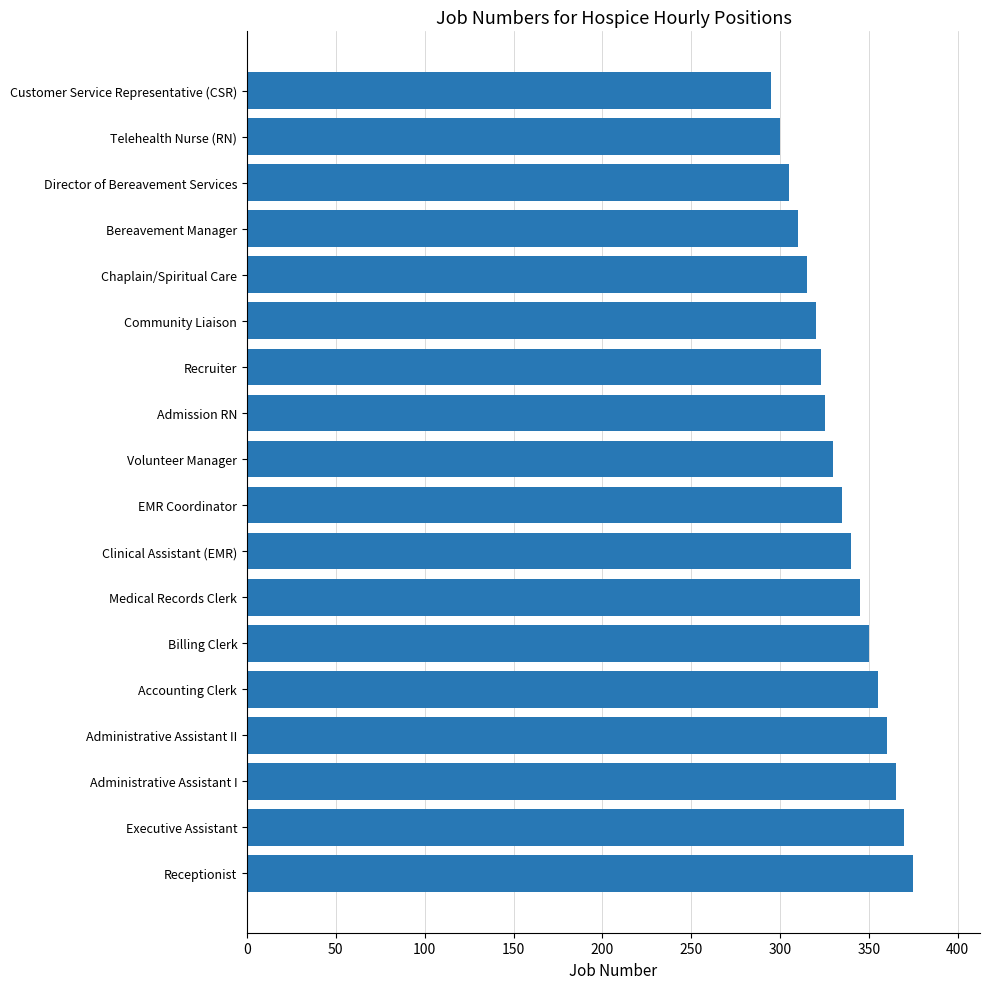

What is the difference between the maximum and minimum values?

80